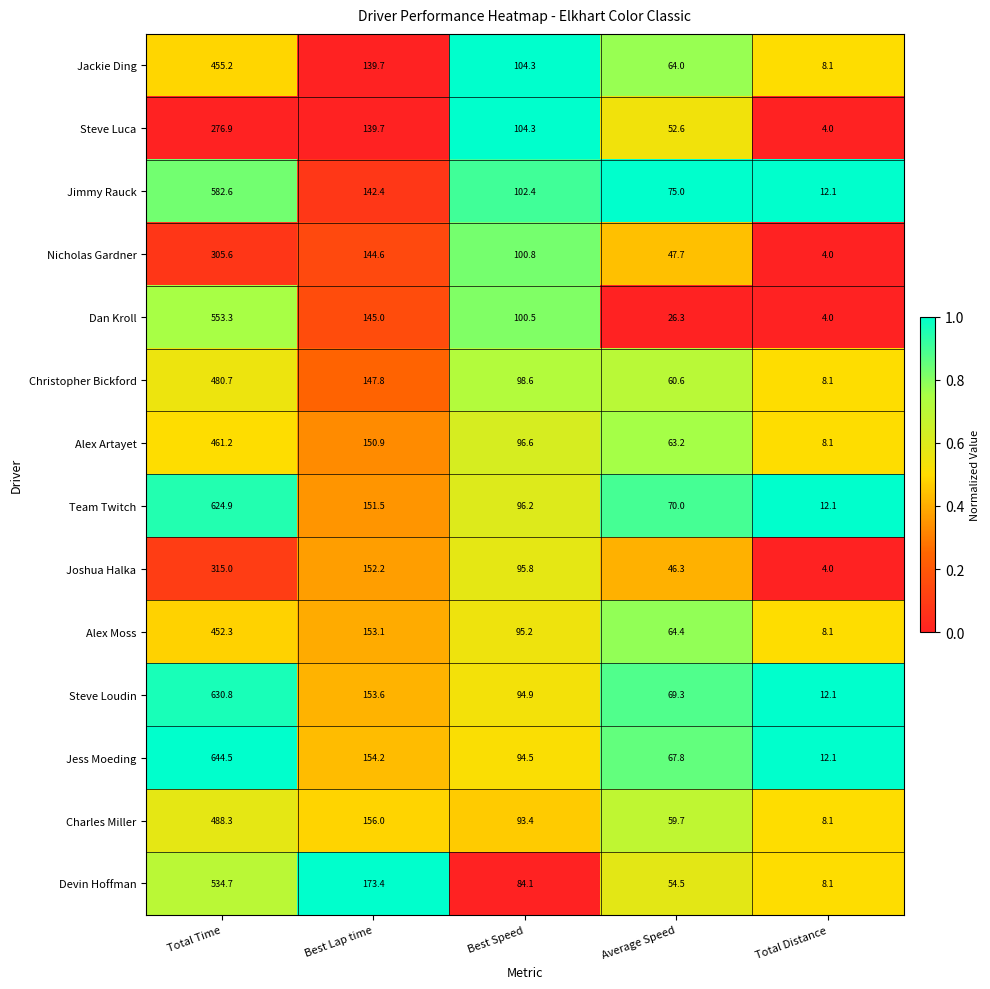

The Jess Moeding series shows 94.5 at Best Speed. True or false?

True